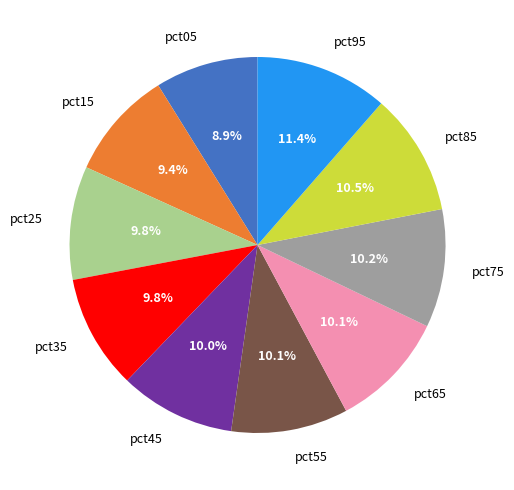

How many slices are in this pie chart?

10